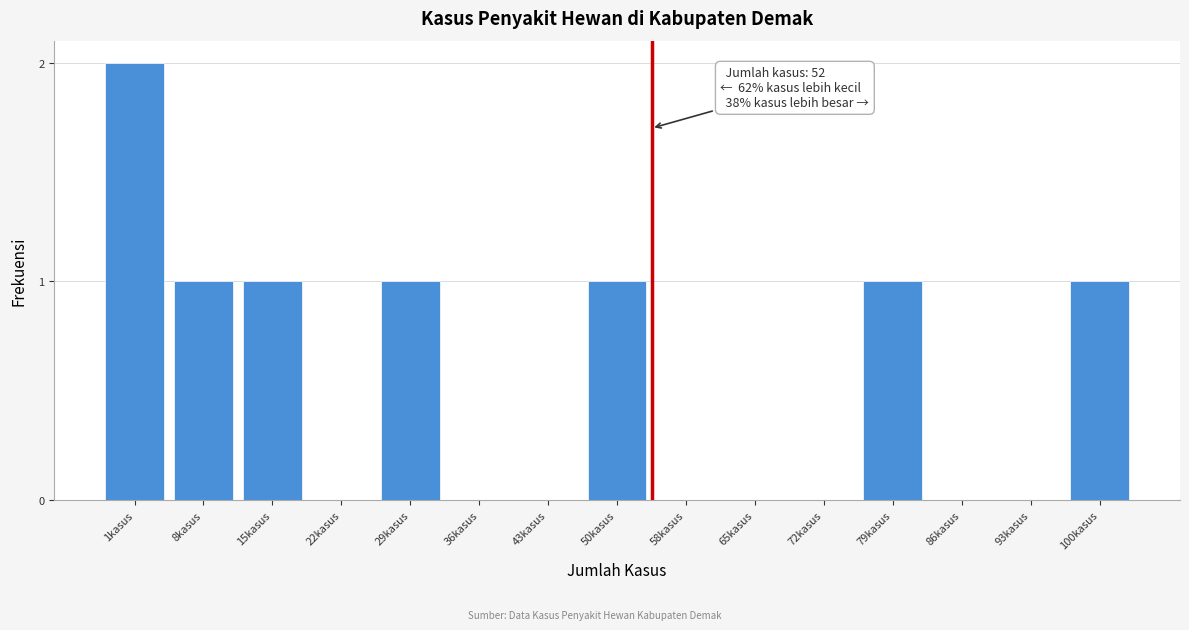

Reading left to right, extract all data points from this chart.

1kasus=2	8kasus=1	15kasus=1	22kasus=0	29kasus=1	36kasus=0	43kasus=0	50kasus=1	58kasus=0	65kasus=0	72kasus=0	79kasus=1	86kasus=0	93kasus=0	100kasus=1